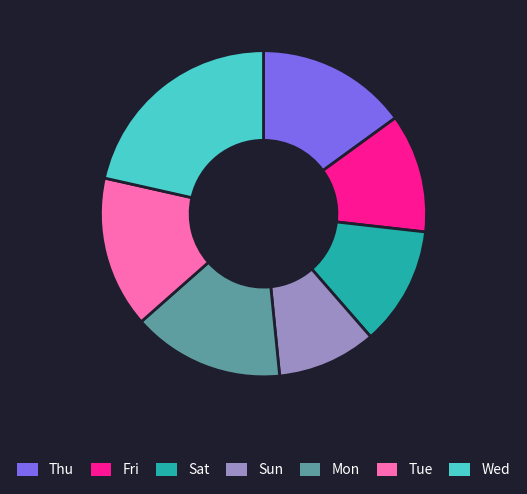

True or false: Fri accounts for 12% of the total.

True